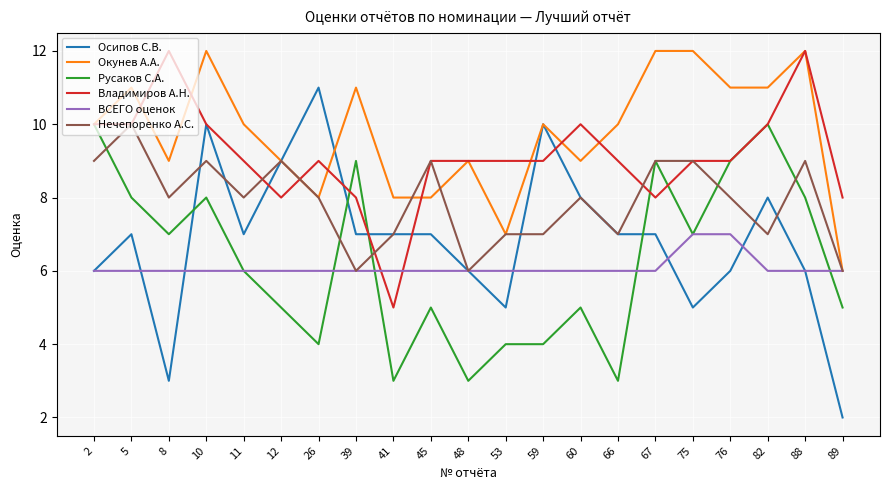

What is the lowest value of the Русаков С.А. series?

3